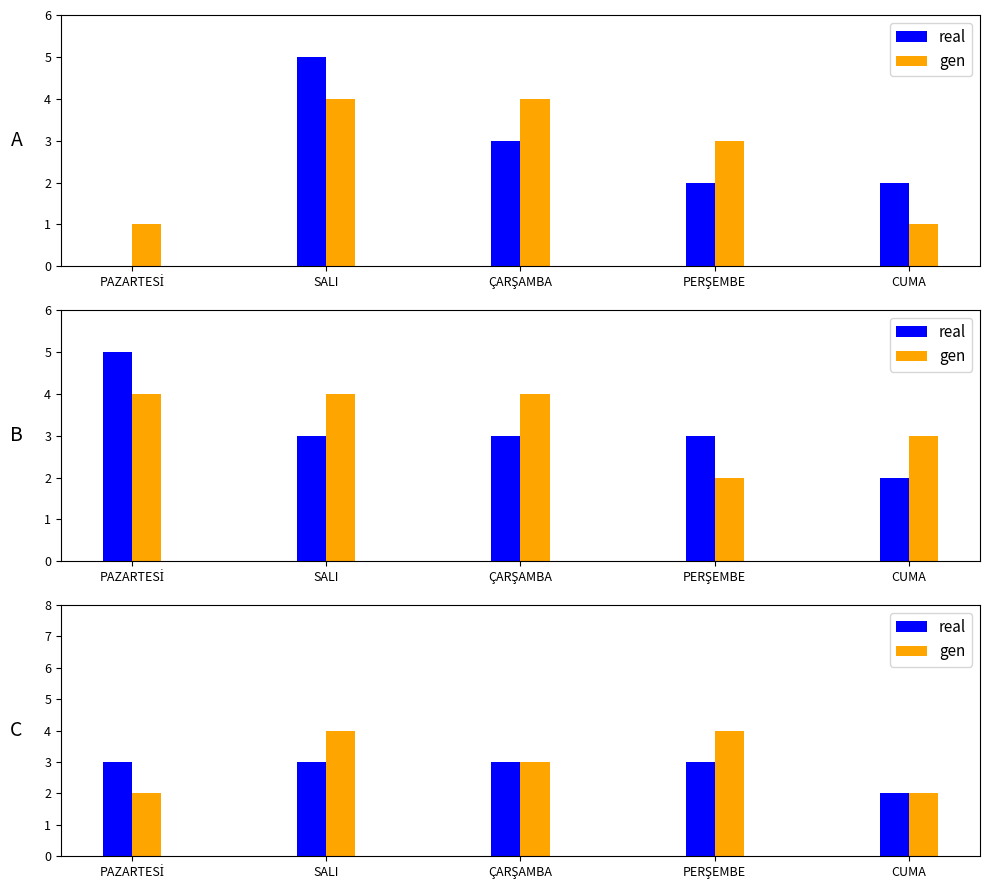

How many data points does each series have?

5